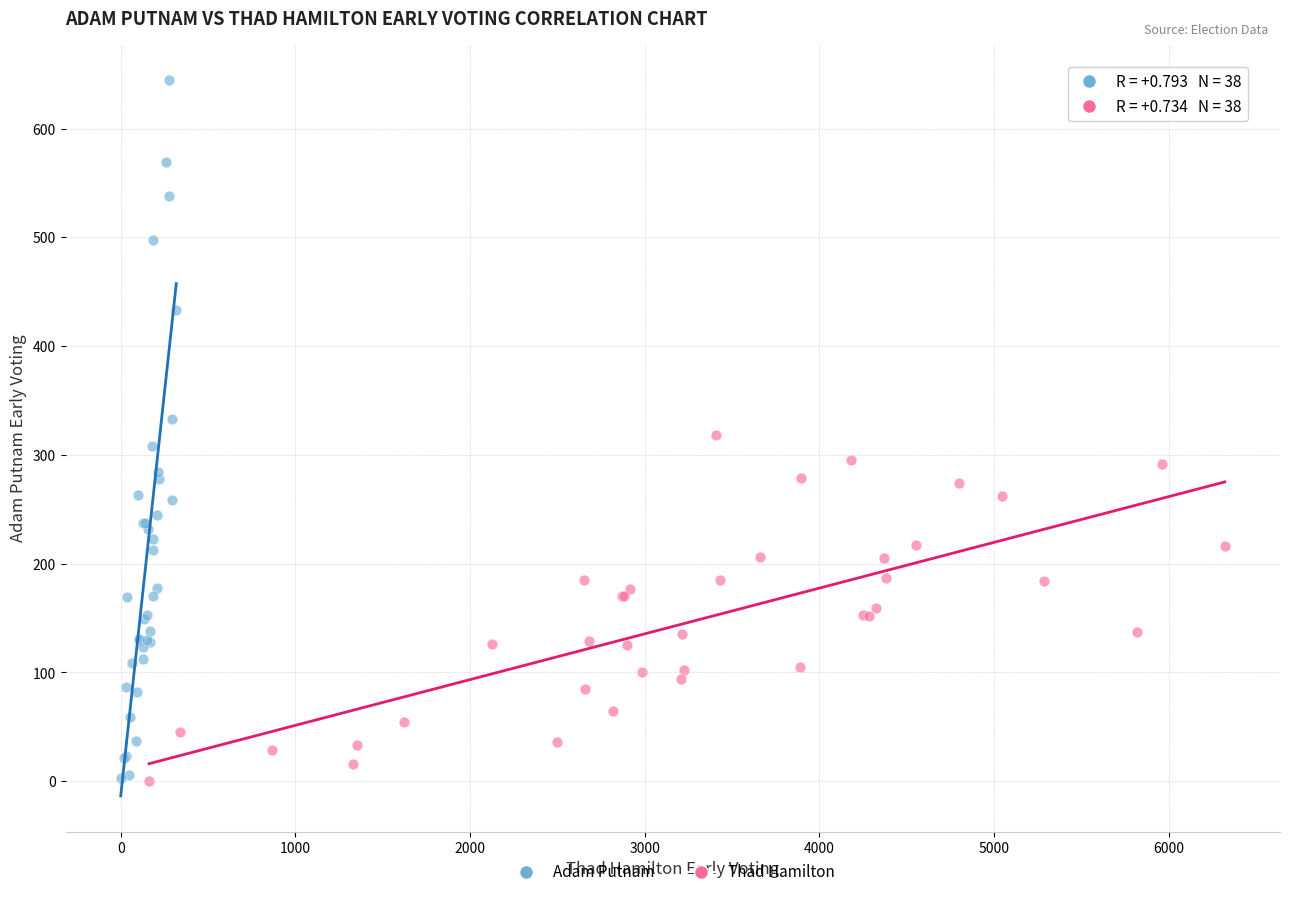

Which series has the widest spread of Y values?

Adam Putnam